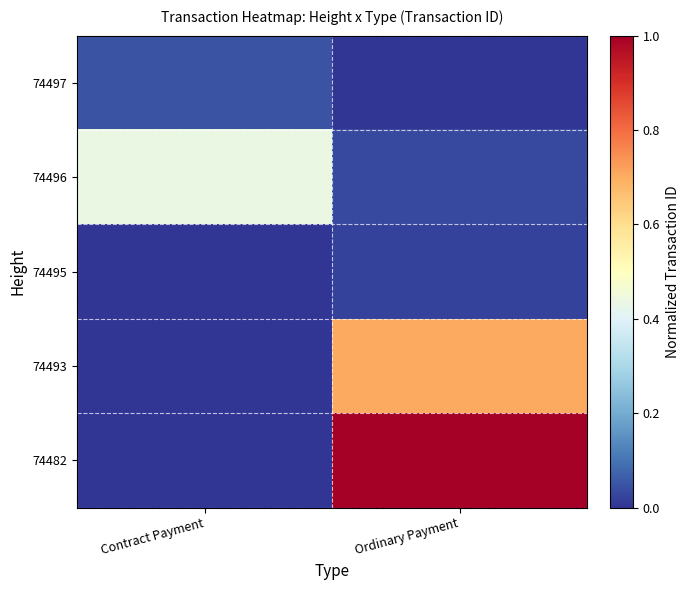

Which series has the largest range (max minus min)?

74482